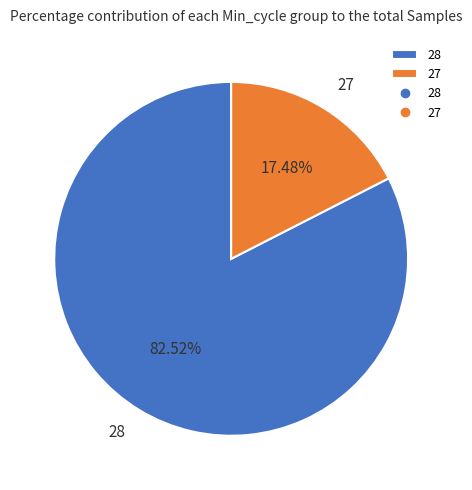

Is it true that 28 is 1% of the pie?

False